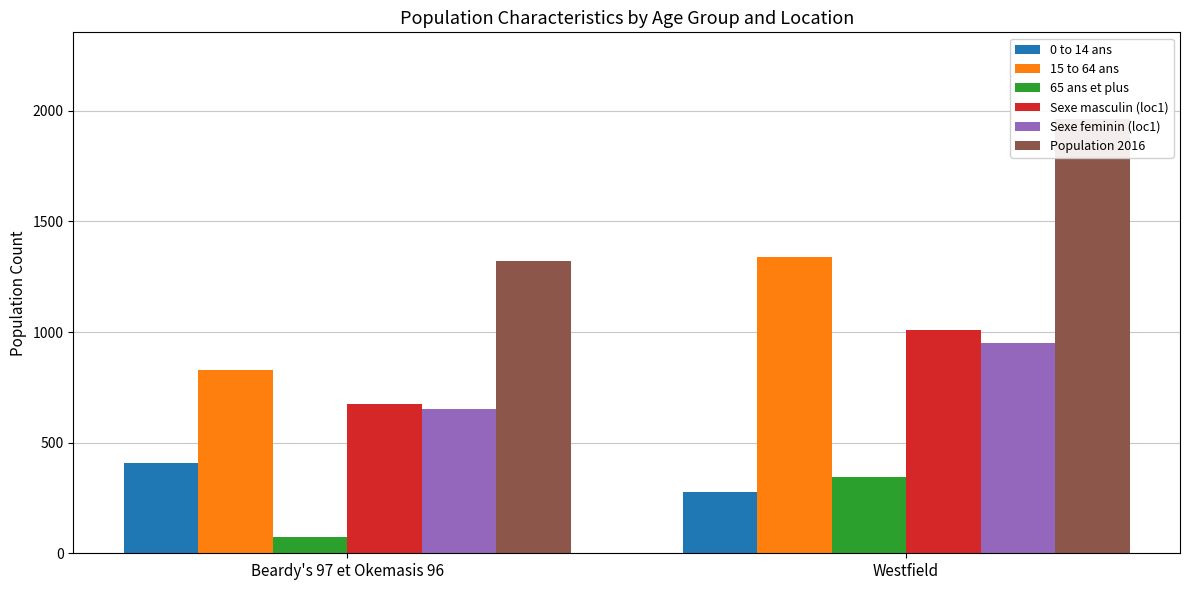

What is the spread (max minus min) of values at Westfield?

1687